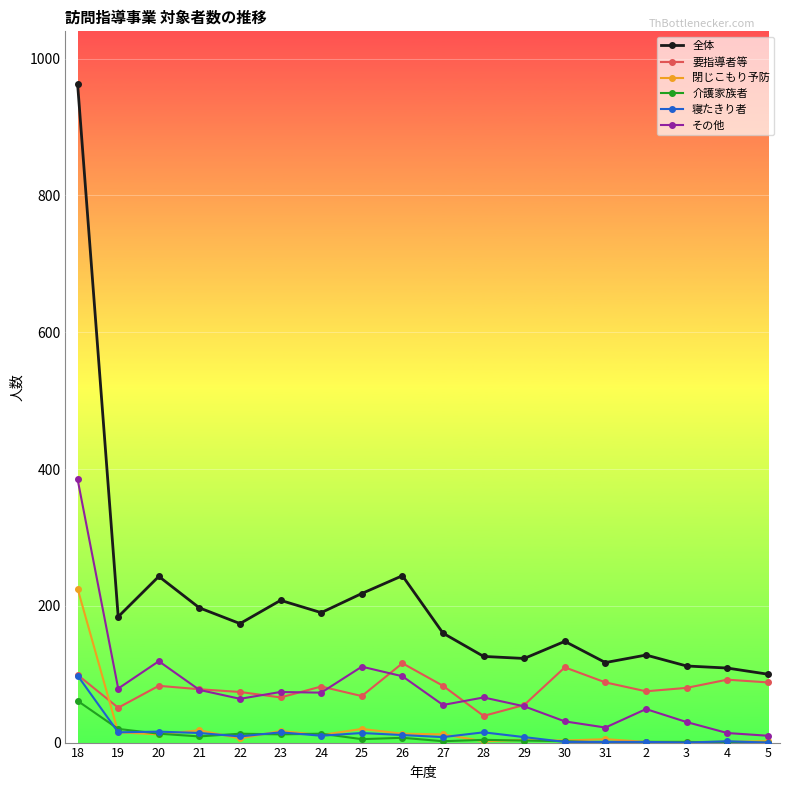

Rank the series by their maximum value, from highest to lowest.

全体, その他, 閉じこもり予防, 要指導者等, 寝たきり者, 介護家族者